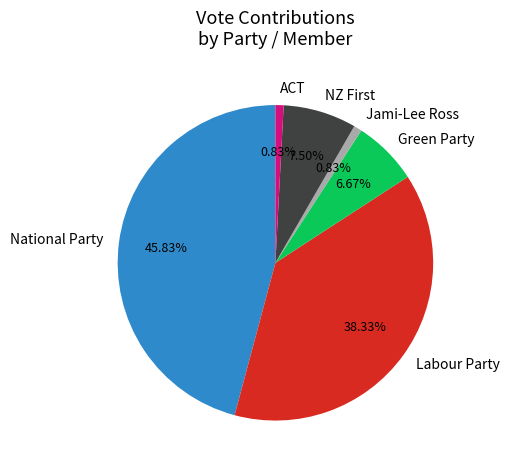

How many slices are in this pie chart?

6